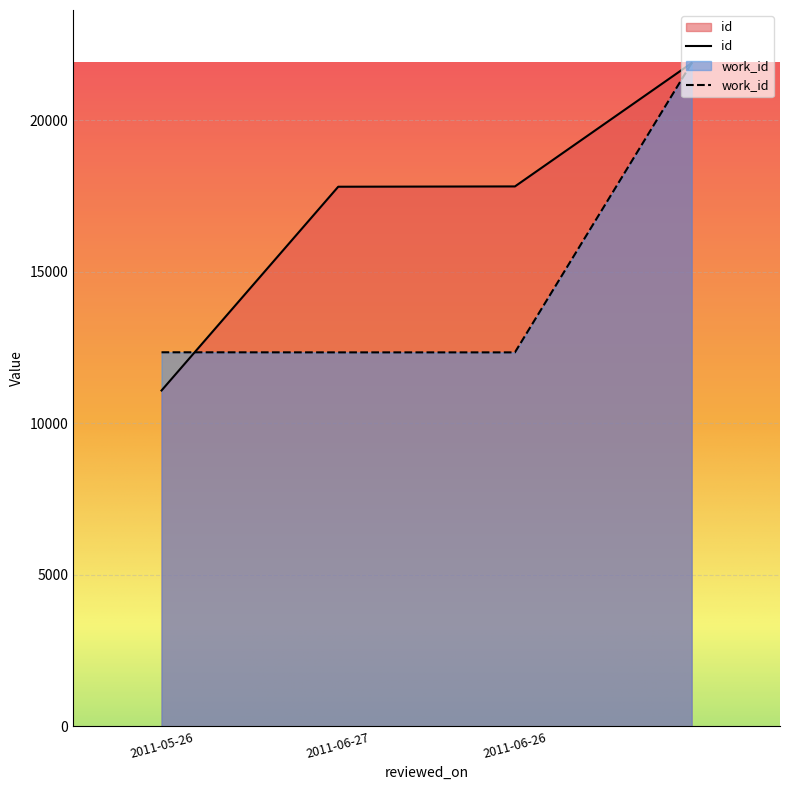

What is the difference between the maximum and minimum values in the work_id series?

9549.6